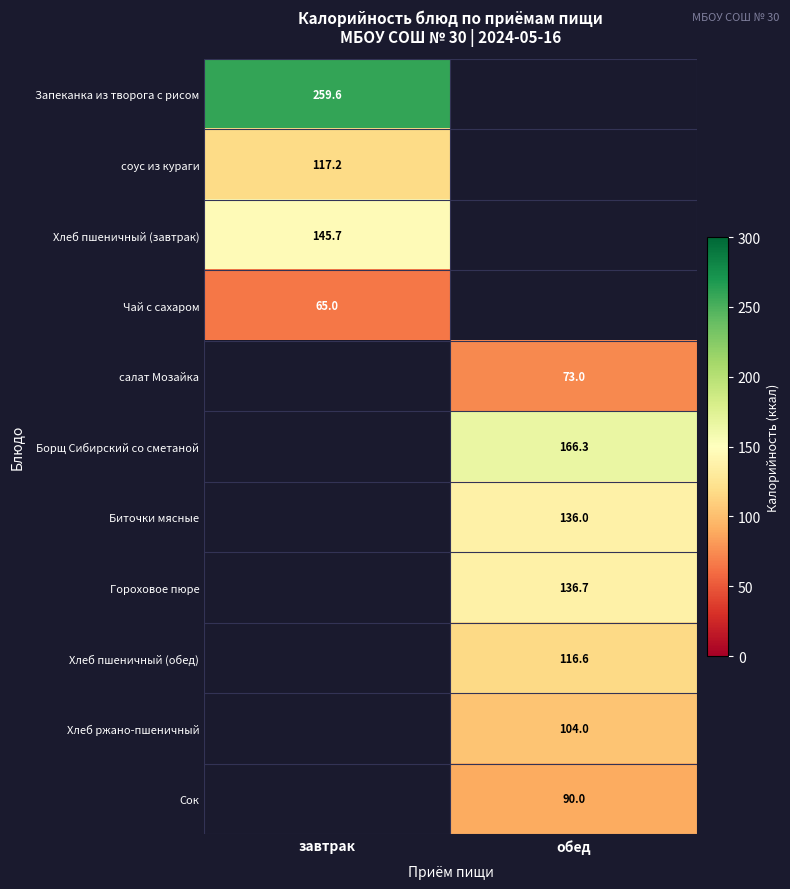

Is it true that Хлеб ржано-пшеничный equals 104.0 at обед?

True